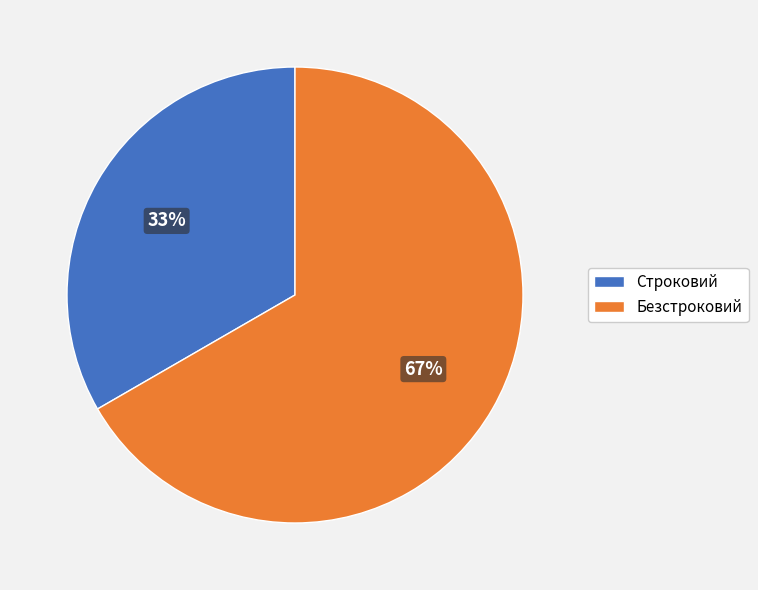

Which slice is the smallest?

Строковий